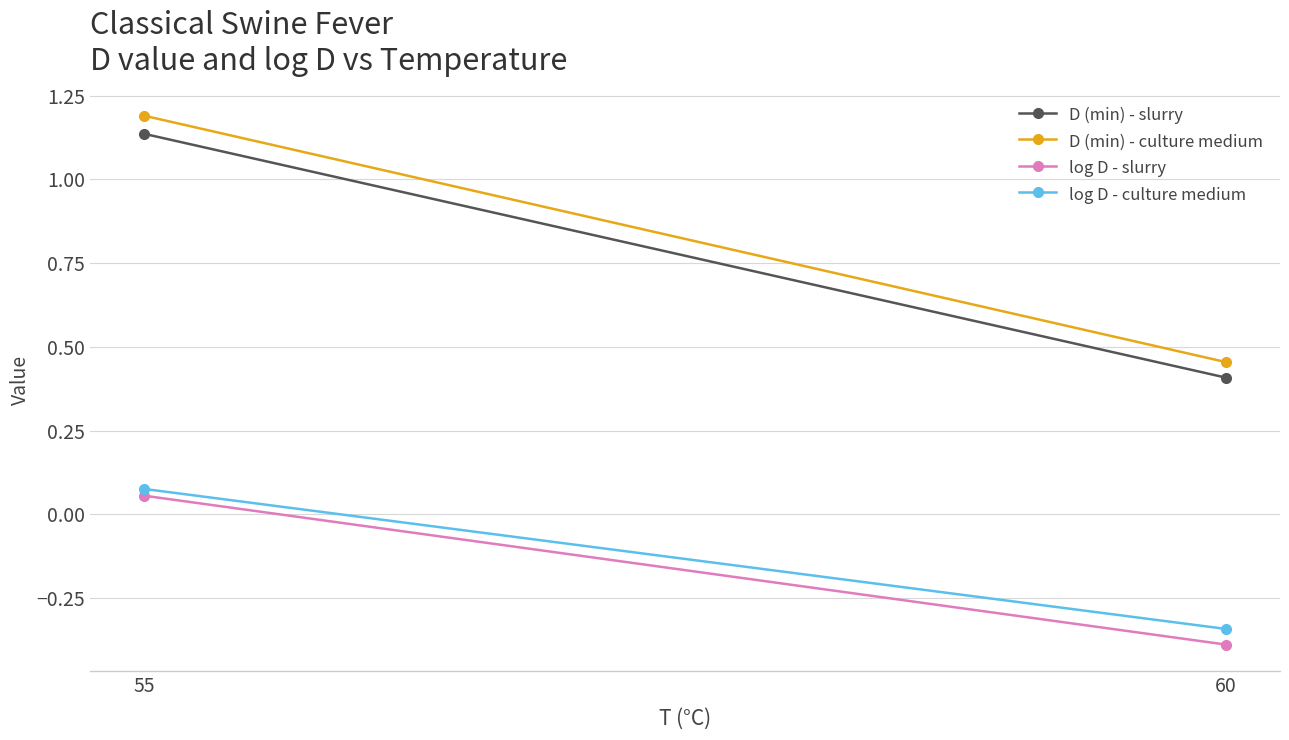

The value of log D - culture medium at 55 is 0.0. True or false?

False